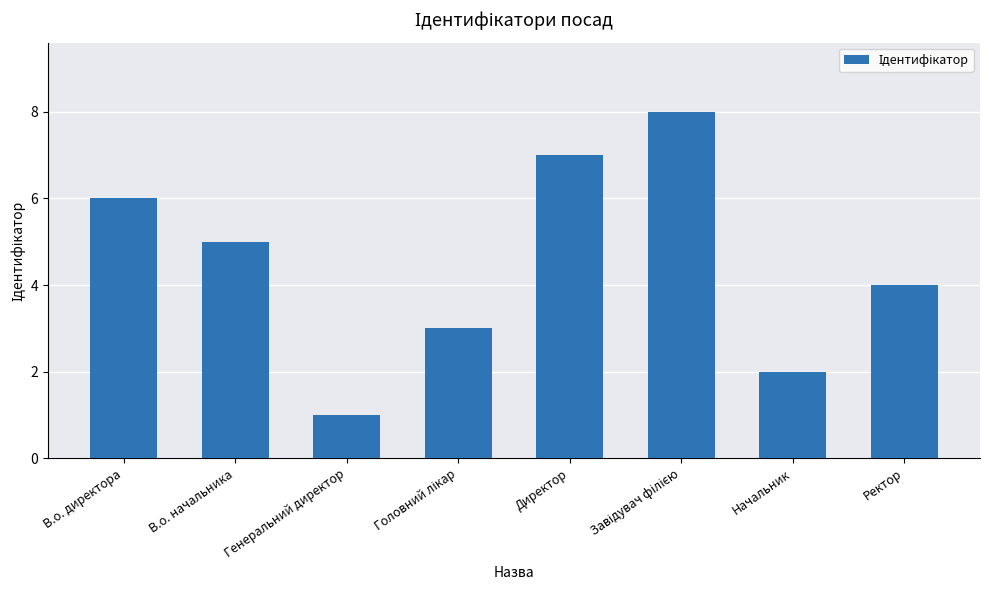

Read the value at Генеральний директор.

1